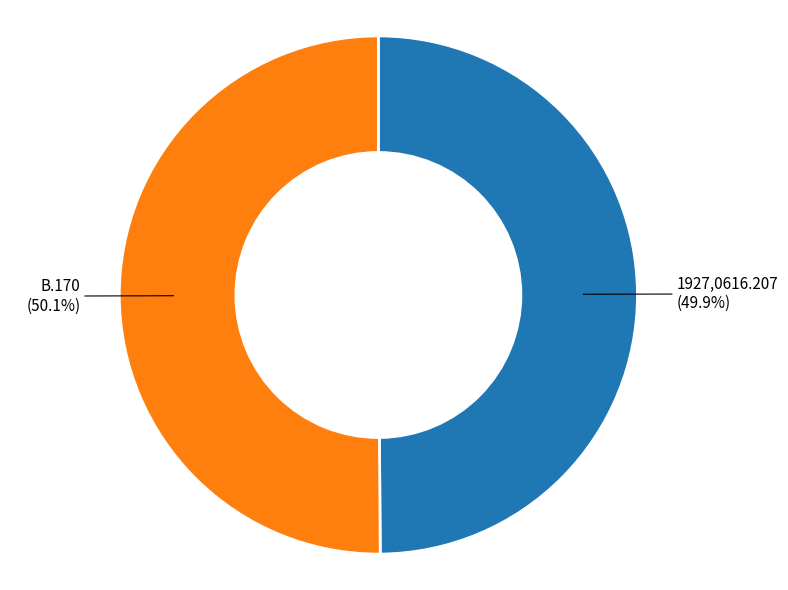

Count the number of slices in the pie.

2